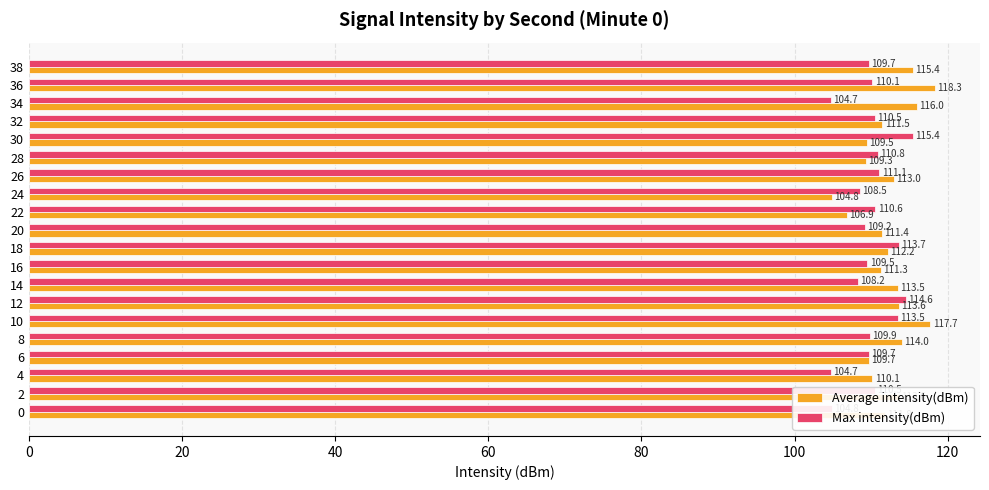

What is the difference between the maximum and minimum values in the Max intensity(dBm) series?

10.7